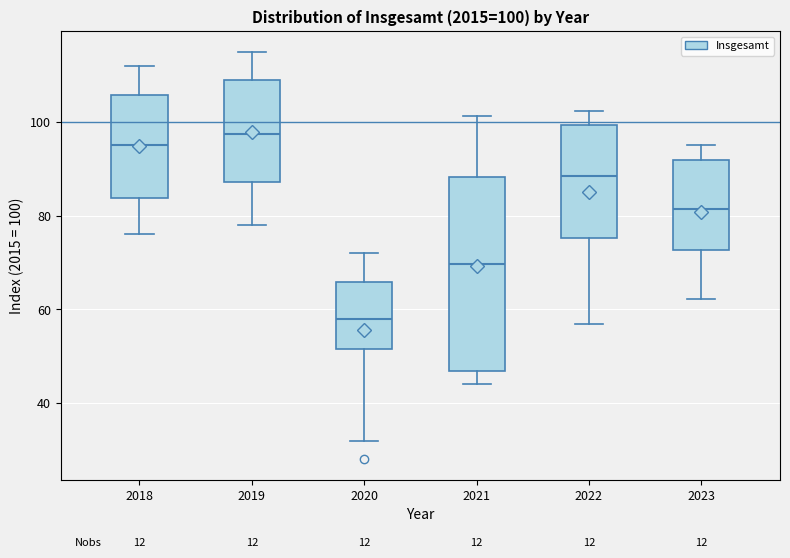

Which box is the tallest, from its lower edge to its upper edge?

2021